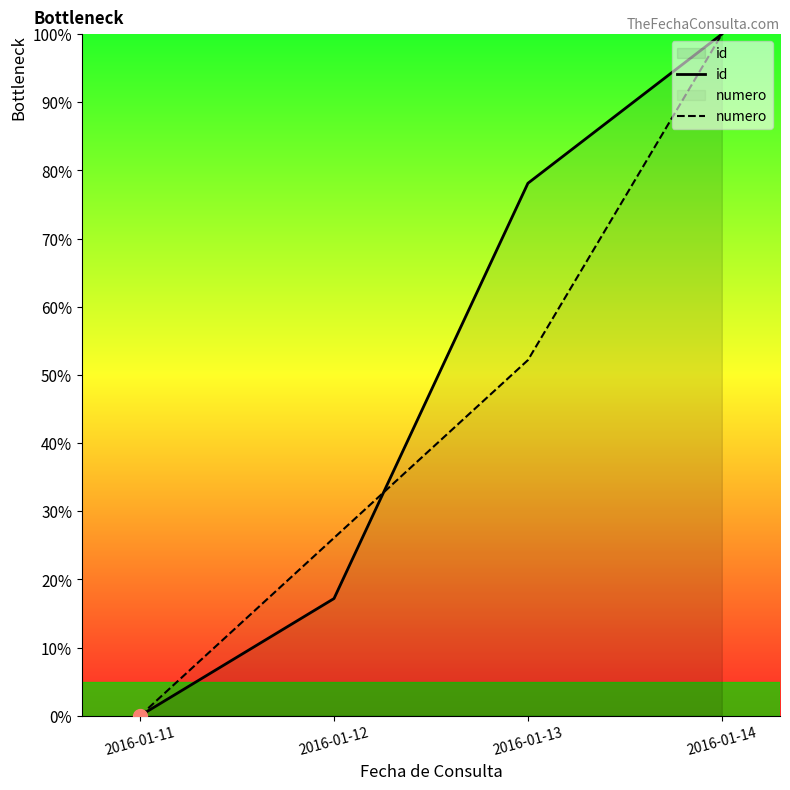

List the labels in order of numero value, largest first.

2016-01-14, 2016-01-13, 2016-01-12, 2016-01-11